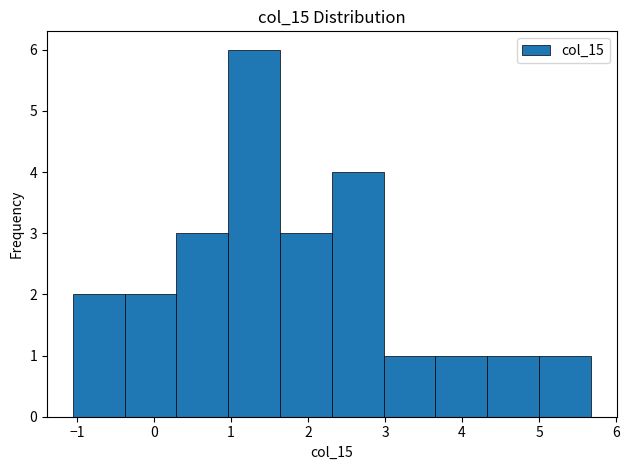

What is the height of the bar covering 4.3 to 5.0 on the x-axis? Neither the bar edges nor the heights are printed on the chart, so give them approximately, as read against the axes.

1